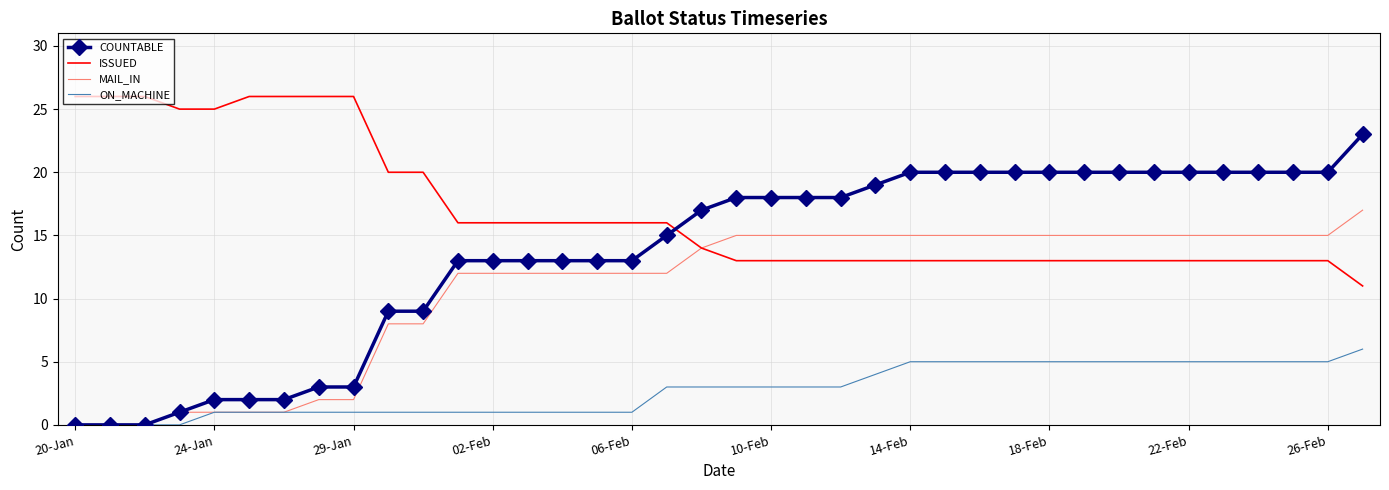

Which series has the largest range (max minus min)?

COUNTABLE